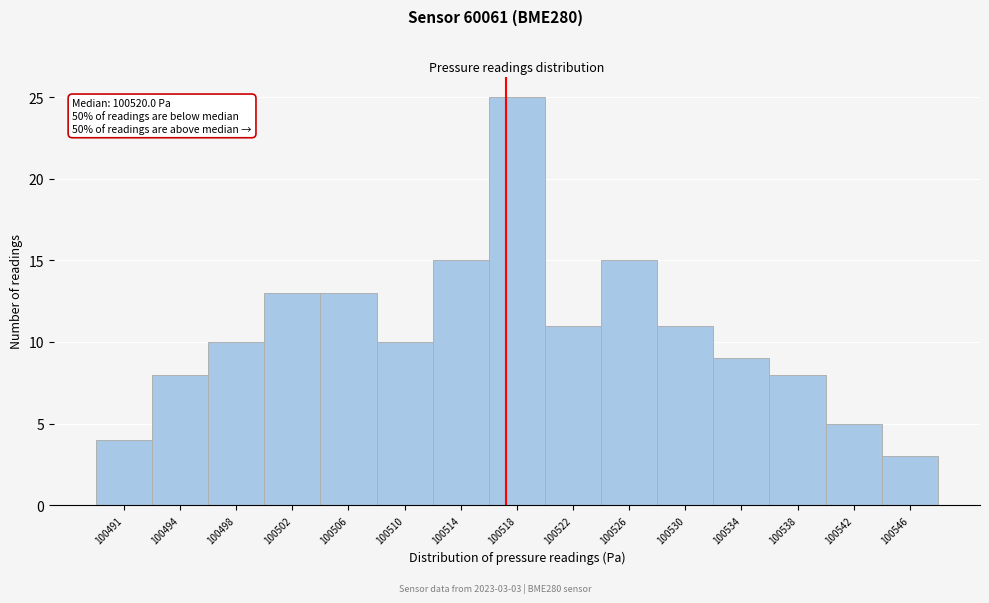

Reading left to right, extract all data points from this chart.

100491=4	100494=8	100498=10	100502=13	100506=13	100510=10	100514=15	100518=25	100522=11	100526=15	100530=11	100534=9	100538=8	100542=5	100546=3